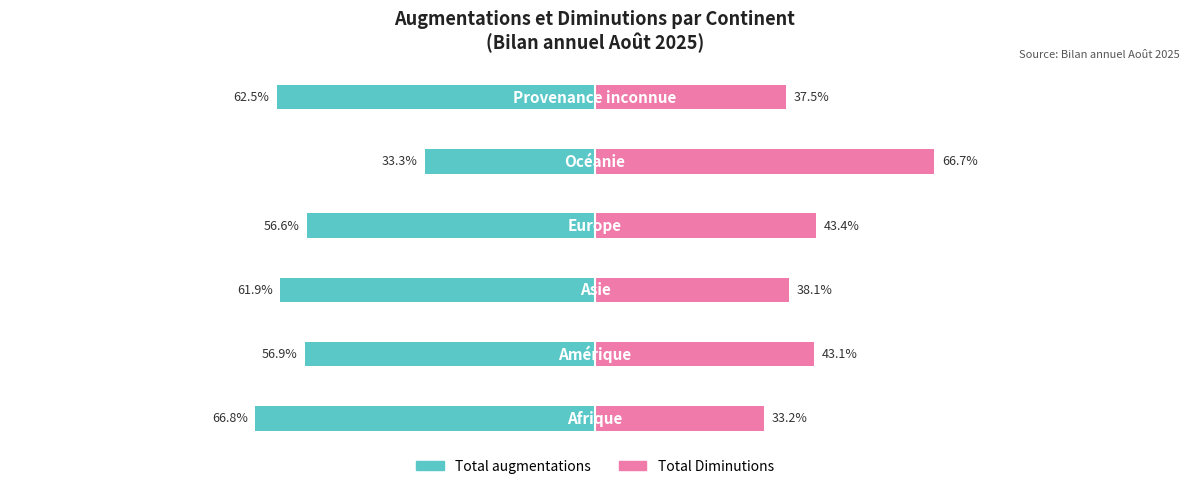

What is the sum of all Total Diminutions values?

262.0